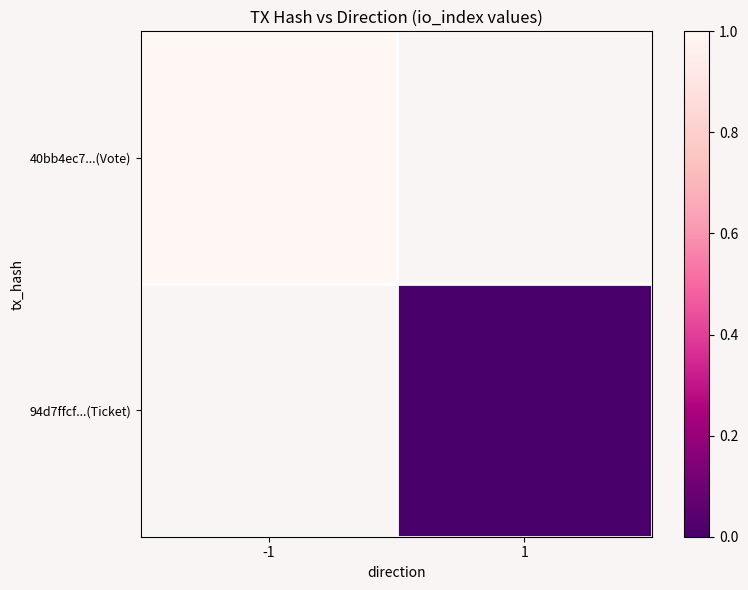

Which label corresponds to the largest value in the chart?

-1